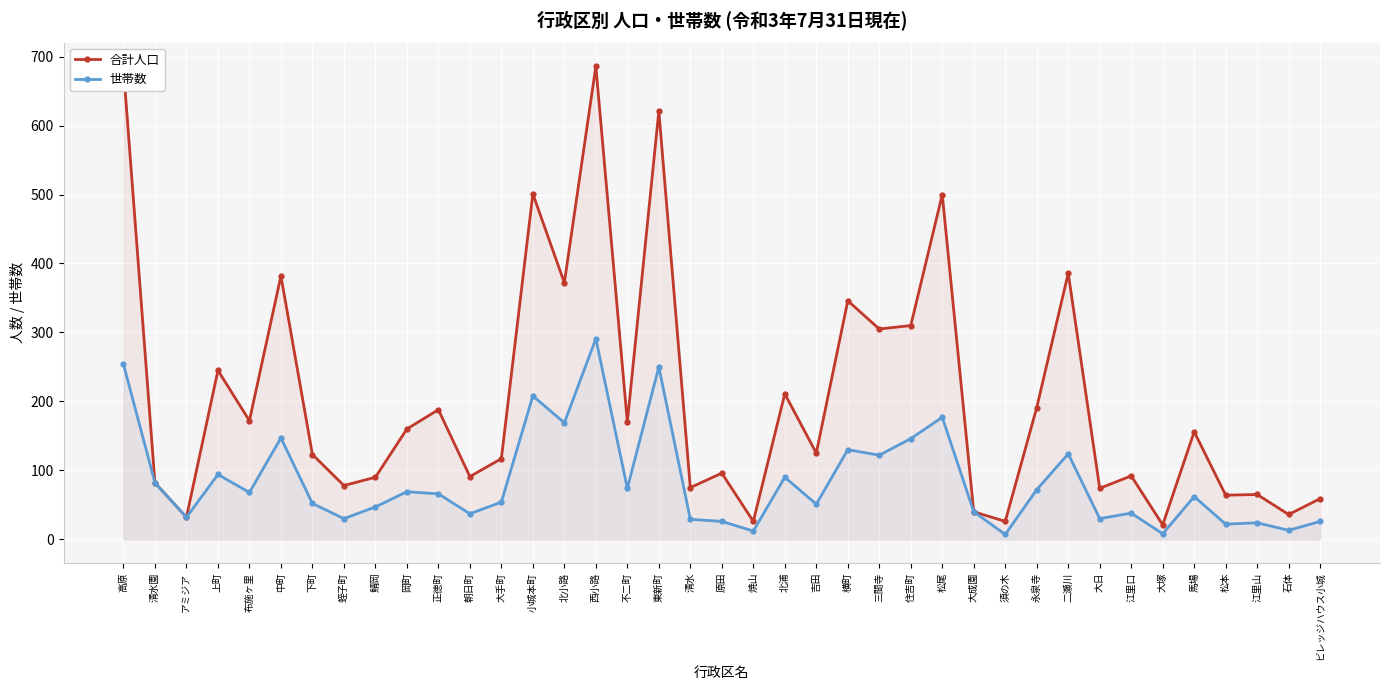

What value does the 世帯数 series have at 北浦, to the nearest 50?

100